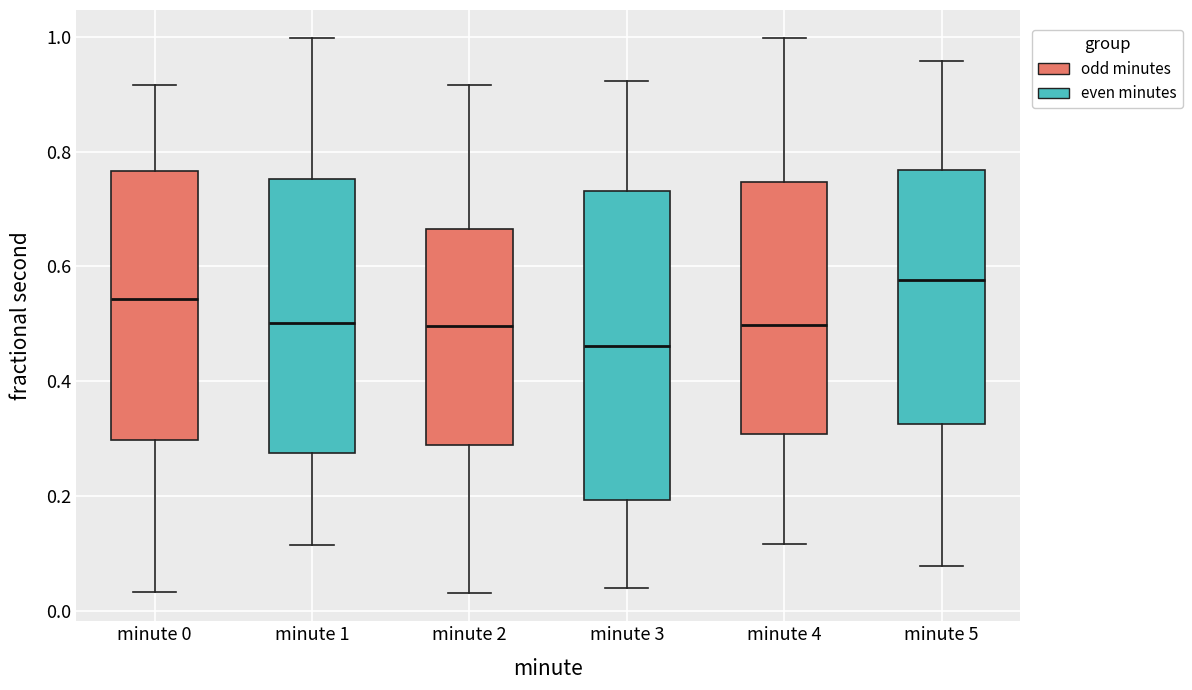

Where is the upper edge of the box for minute 3 on the y-axis? The values are not printed on the chart, so give them approximately, as read against the axis.

0.74